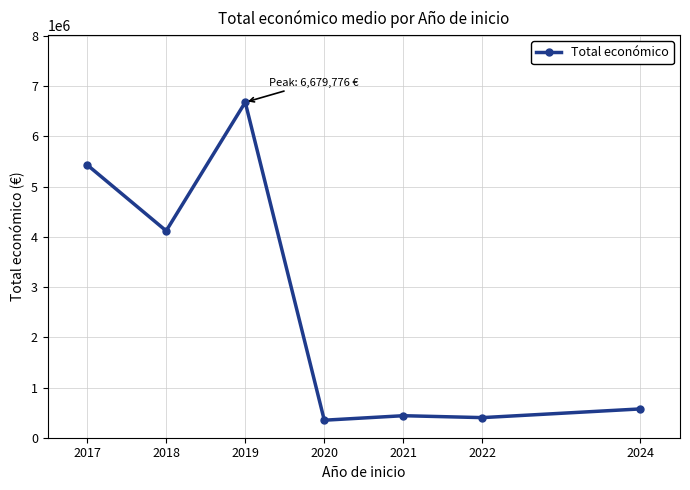

Is it true that the value at 2020 is 348843.0?

True